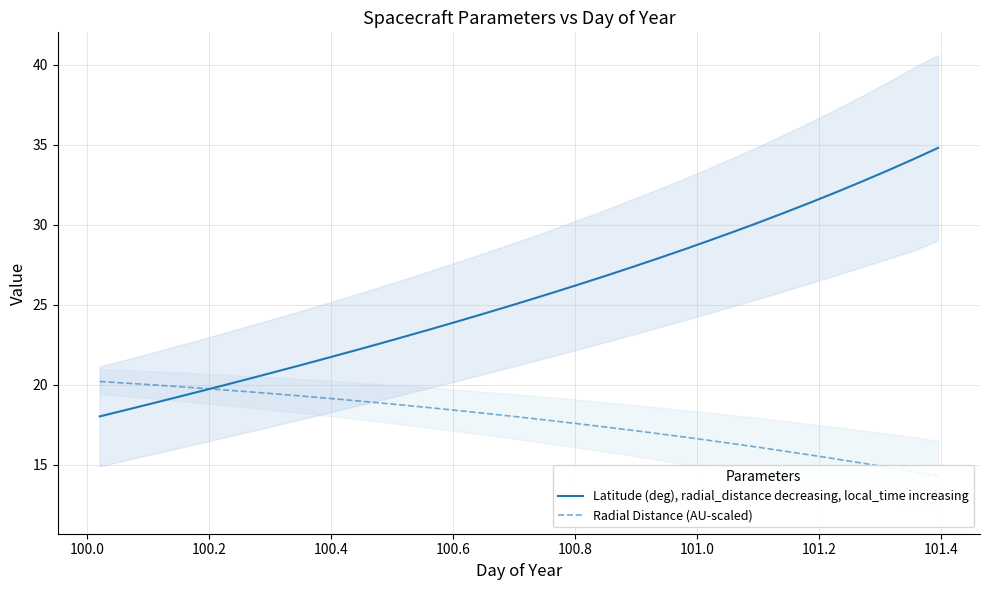

Reading left to right, list all the values displayed in this chart.

Latitude (deg), radial_distance decreasing, local_time increasing: 18.0	18.4	18.8	19.2	19.6	20.0	20.4	20.8	21.3	21.7	22.1	22.6	23.0	23.5	23.9	24.4	24.9	25.3	25.8	26.3	26.9	27.4	27.9	28.5	29.0	29.6	30.2	30.8	31.4	32.0	32.7	33.4	34.1	34.8
Radial Distance (AU-scaled): 20.2	20.1	20.0	19.9	19.8	19.7	19.5	19.4	19.3	19.2	19.0	18.9	18.7	18.6	18.4	18.2	18.1	17.9	17.7	17.5	17.3	17.1	16.9	16.7	16.5	16.3	16.1	15.8	15.6	15.4	15.1	14.8	14.6	14.3